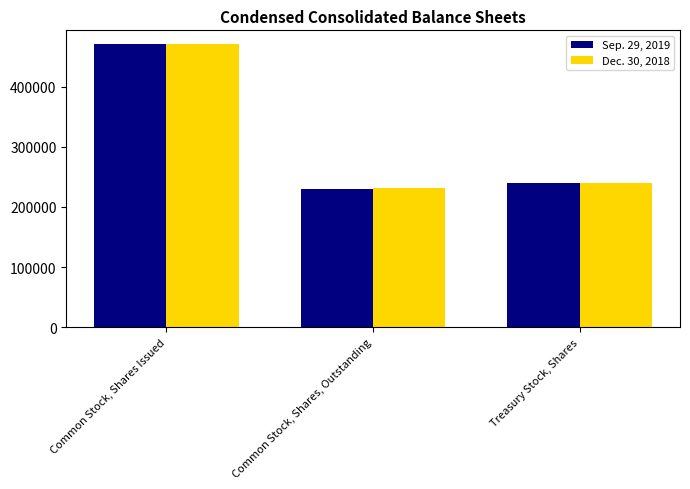

Between Common Stock, Shares Issued and Common Stock, Shares, Outstanding, which series saw the biggest shift?

Sep. 29, 2019